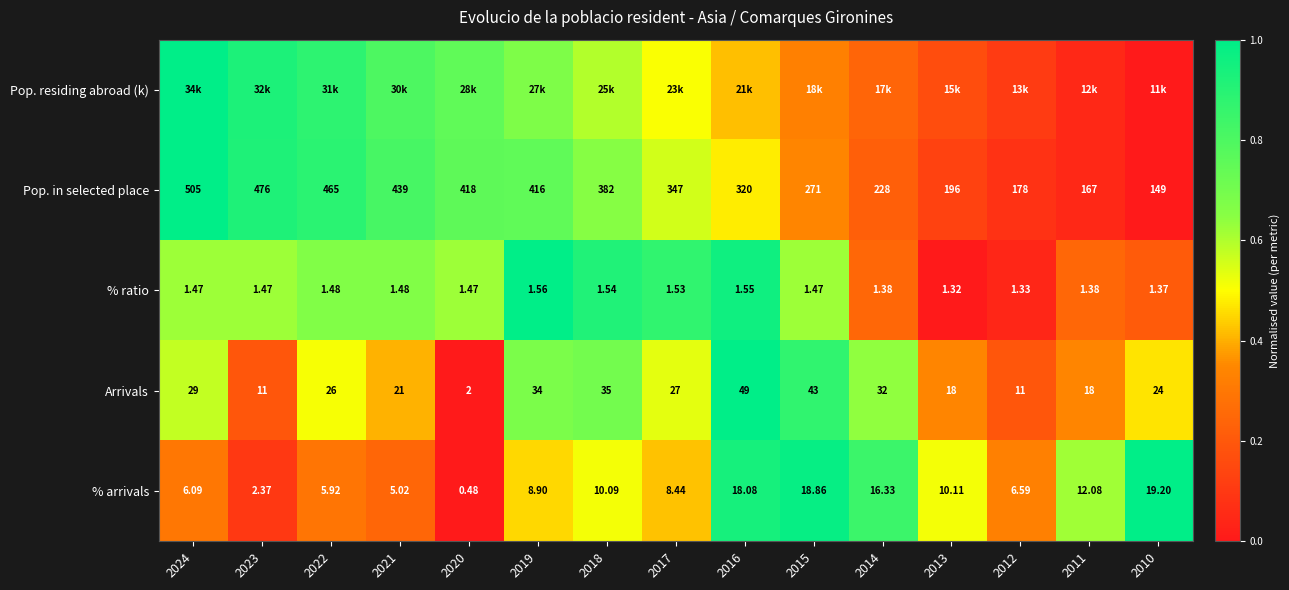

Which has a higher value, 2019 or 2012?

2019